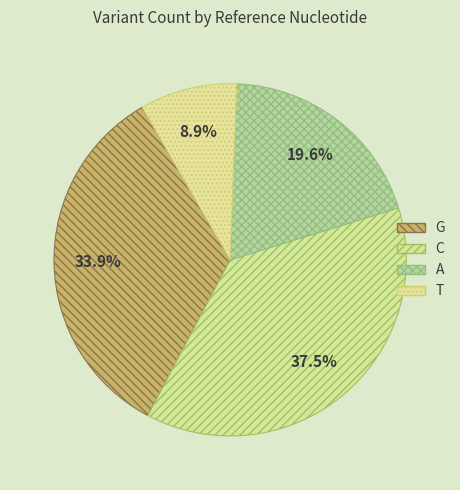

True or false: T accounts for 2% of the total.

False